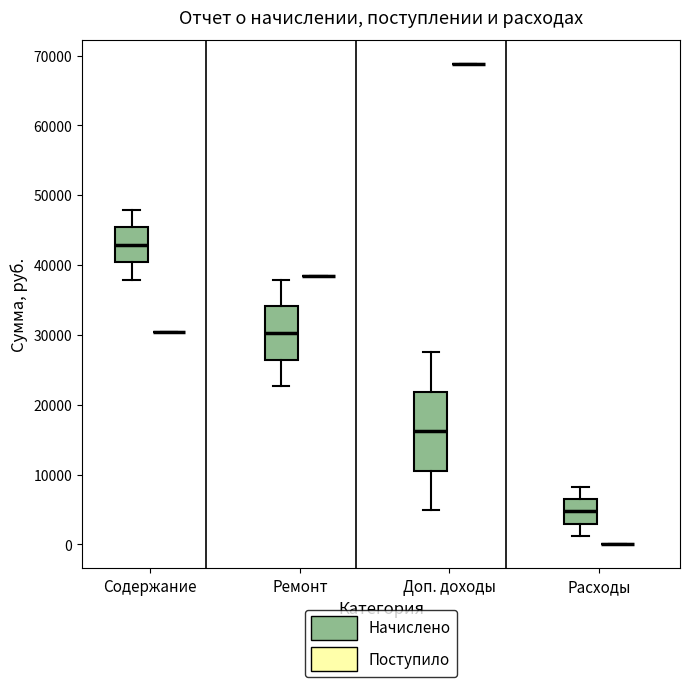

Reading left to right, read every box against the y-axis: the position of its median line, the range the box covers, and the ends of its whiskers. The values are not printed on the chart, so give them approximately, as read against the axis.

Содержание (Начислено): median 43000, box 40000 to 45000, whiskers 38000 to 48000
Содержание (Поступило): box collapsed to a line at 30000, whiskers 30000 to 30000
Ремонт (Начислено): median 30000, box 26000 to 34000, whiskers 23000 to 38000
Ремонт (Поступило): box collapsed to a line at 38000, whiskers 38000 to 38000
Доп. доходы (Начислено): median 16000, box 11000 to 22000, whiskers 5000 to 28000
Доп. доходы (Поступило): box collapsed to a line at 69000, whiskers 69000 to 69000
Расходы (Начислено): median 5000, box 3000 to 7000, whiskers 1000 to 8000
Расходы (Поступило): box collapsed to a line at 0, whiskers 0 to 0